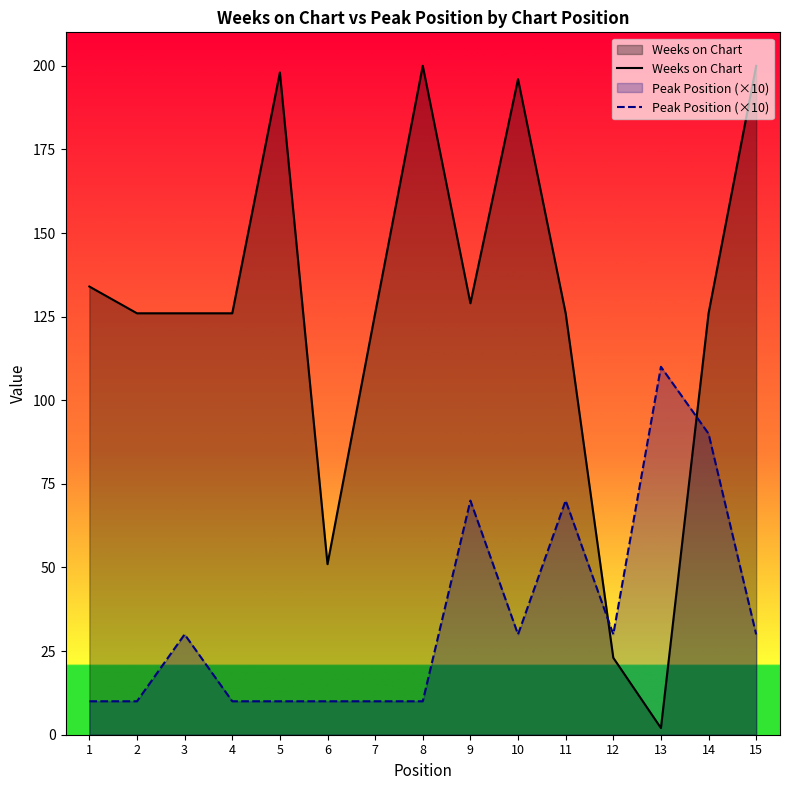

What is the total value across all series at 14?

216